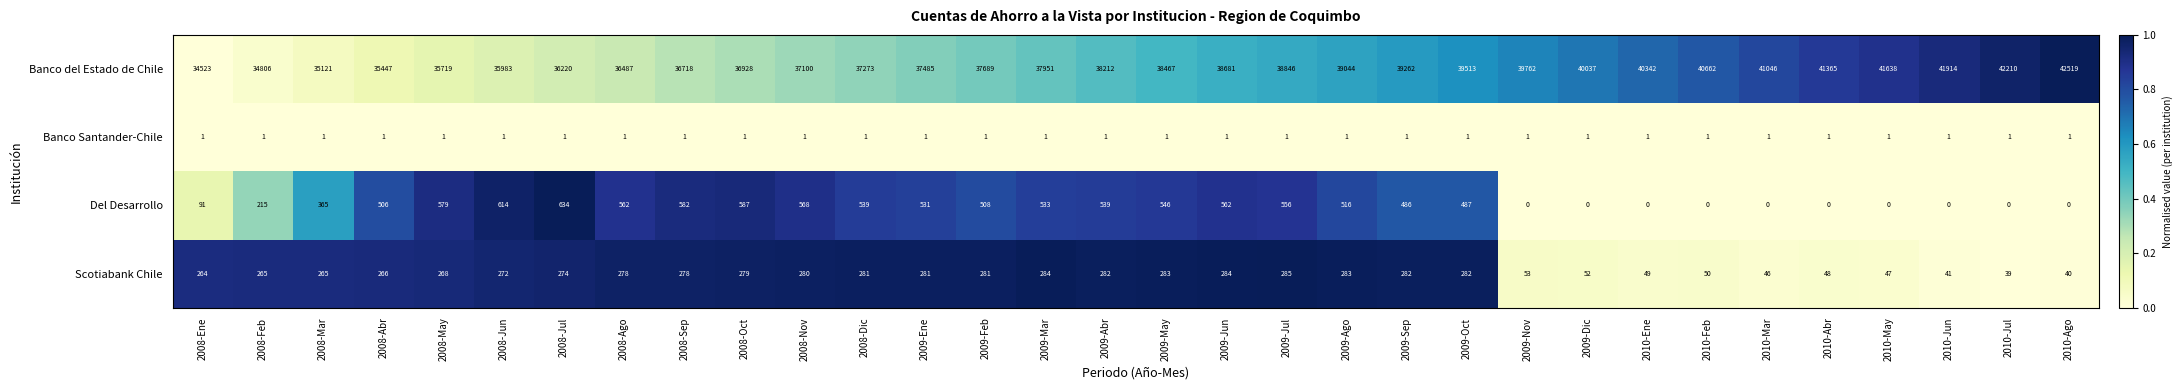

At how many categories does at least one series exceed 33340?

32